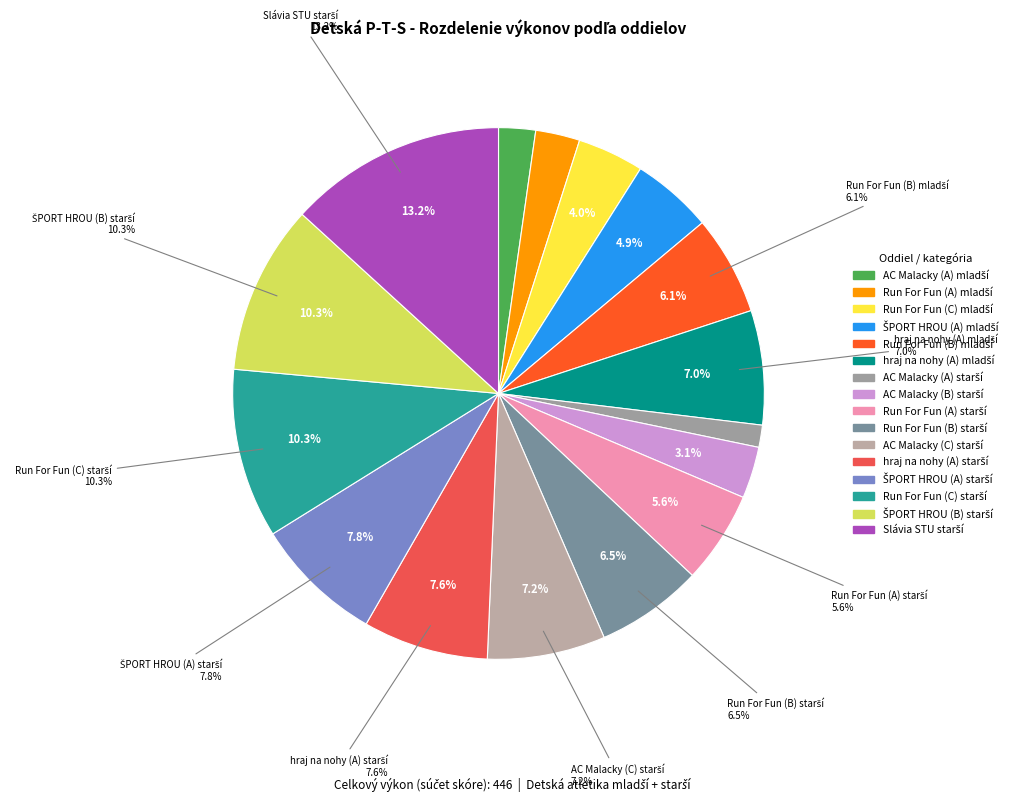

Which has a higher value, Atletika ŠPORT HROU Bratislava (B) - starší or Atletický klub AC Malacky (A) - mladší?

Atletika ŠPORT HROU Bratislava (B) - starší